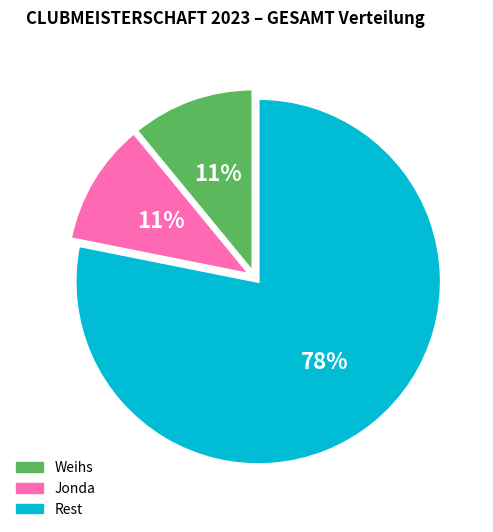

Which slice is the largest?

Rest